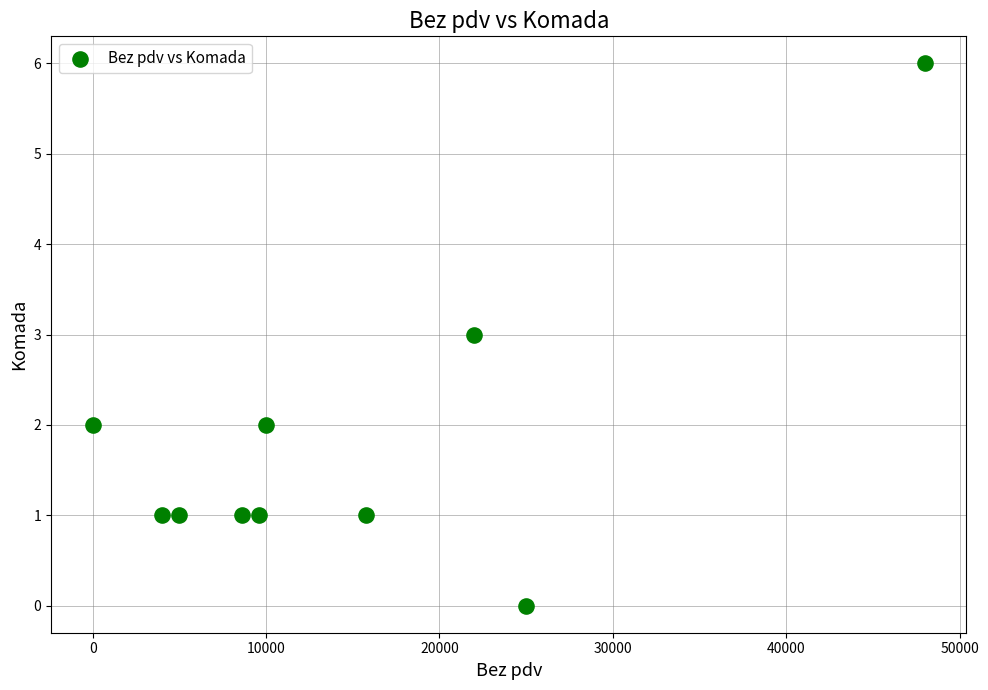

What is the range of X values (max minus min)?

48000